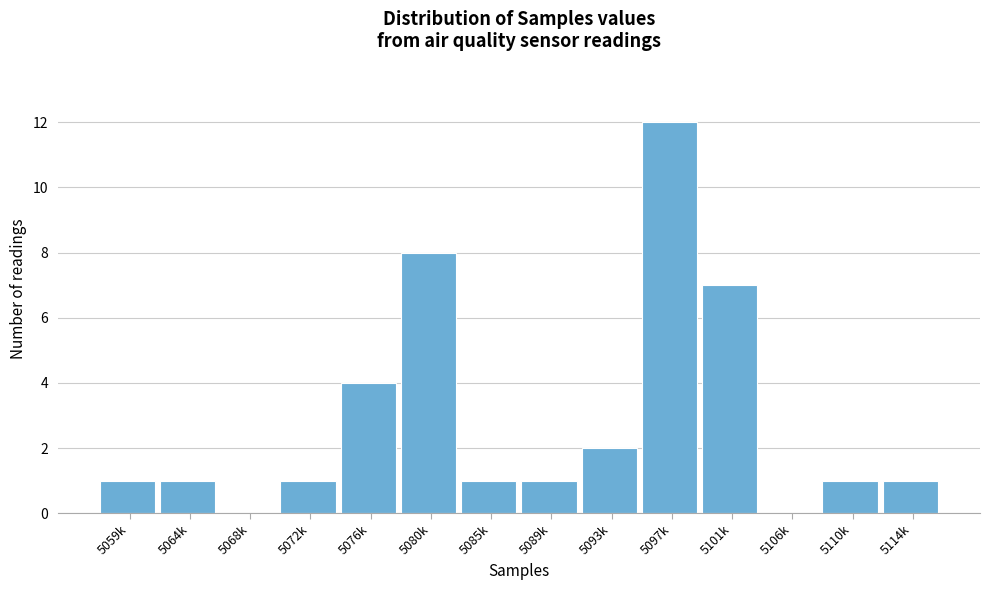

Reading left to right, what are all the values shown in this chart?

5059k=1	5064k=1	5068k=0	5072k=1	5076k=4	5080k=8	5085k=1	5089k=1	5093k=2	5097k=12	5101k=7	5106k=0	5110k=1	5114k=1